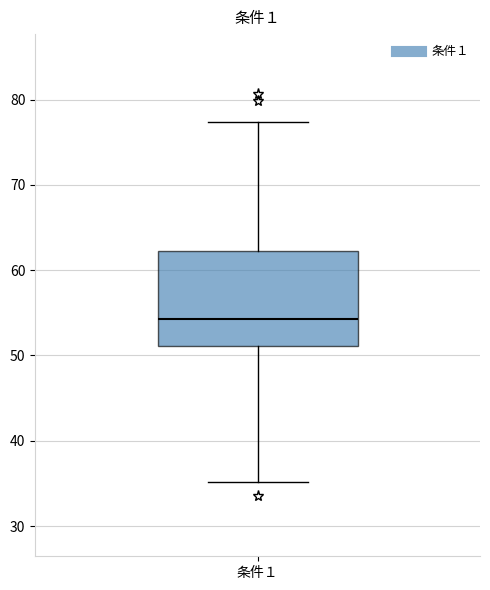

Transcribe this box plot: give where the median line is, the range the box spans, and where the two whiskers end, as read against the y-axis. The values are not printed on the chart, so give them approximately, as read against the axis.

median 54, box 51 to 62, whiskers 35 to 77